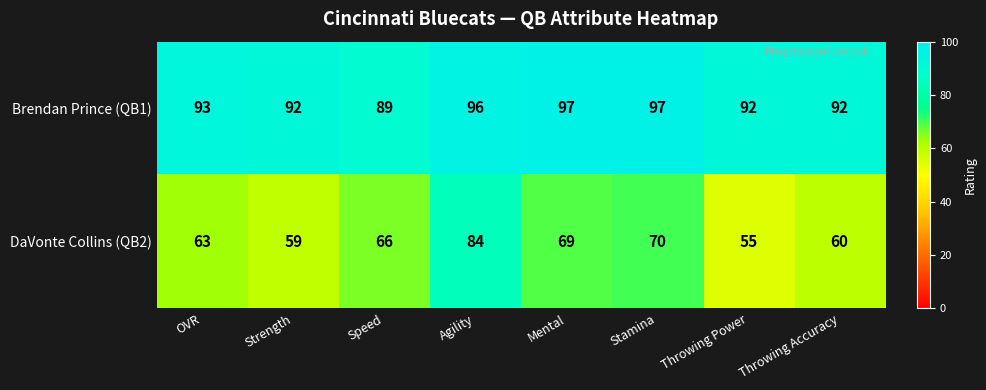

The Brendan Prince (QB1) series shows 67 at Mental. True or false?

False